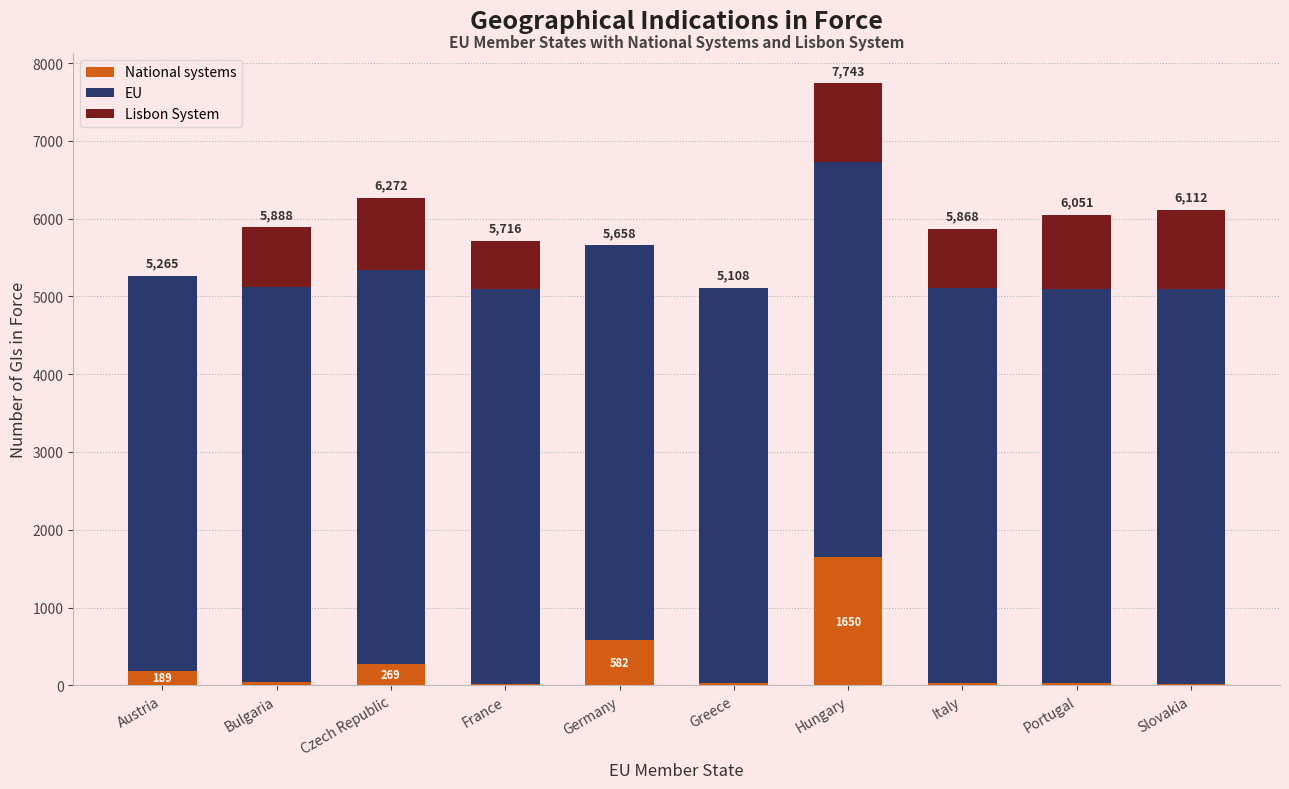

At which category is the sum across all series the highest?

Hungary